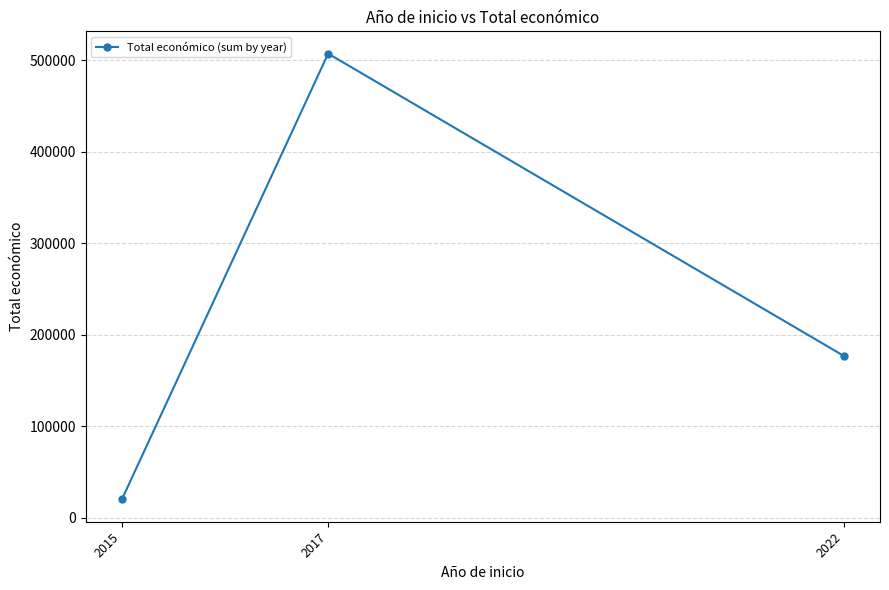

What is the value of the 1st point from the left?

19950